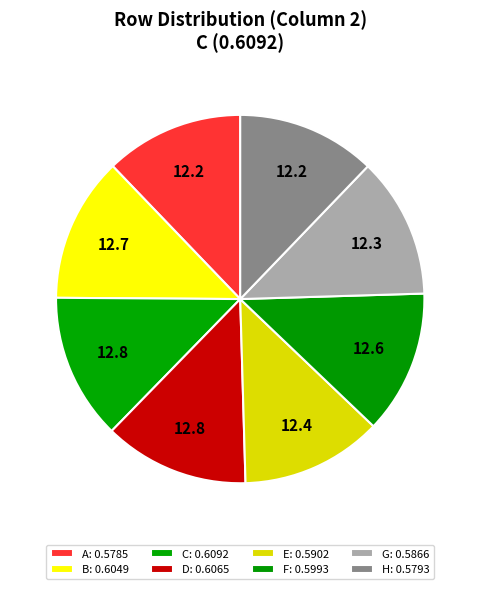

How many slices are in this pie chart?

8